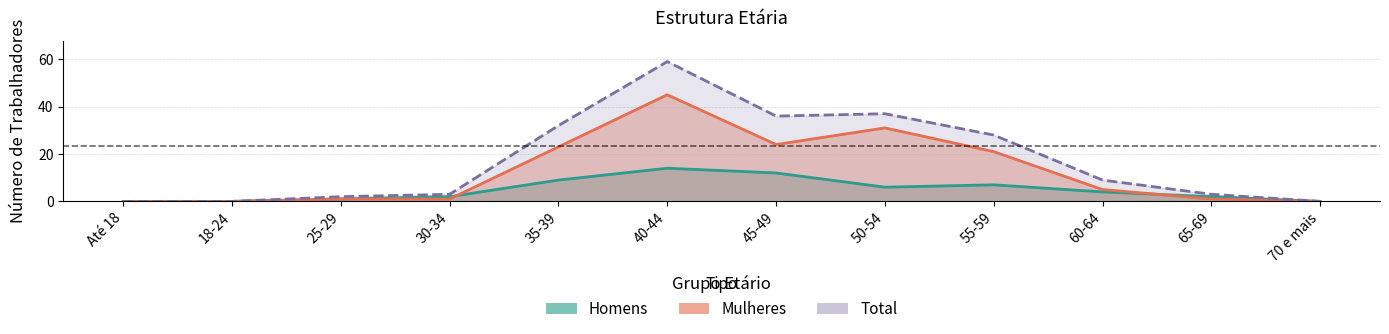

What position from the right is 40-44?

7